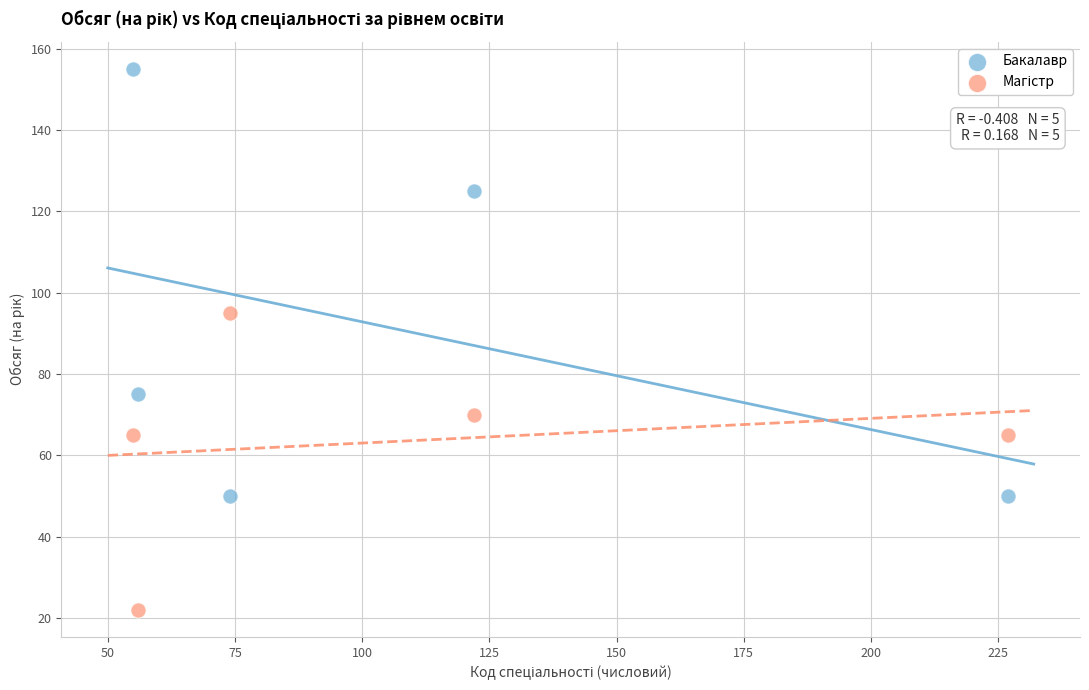

Which series reaches the maximum Y coordinate?

Бакалавр